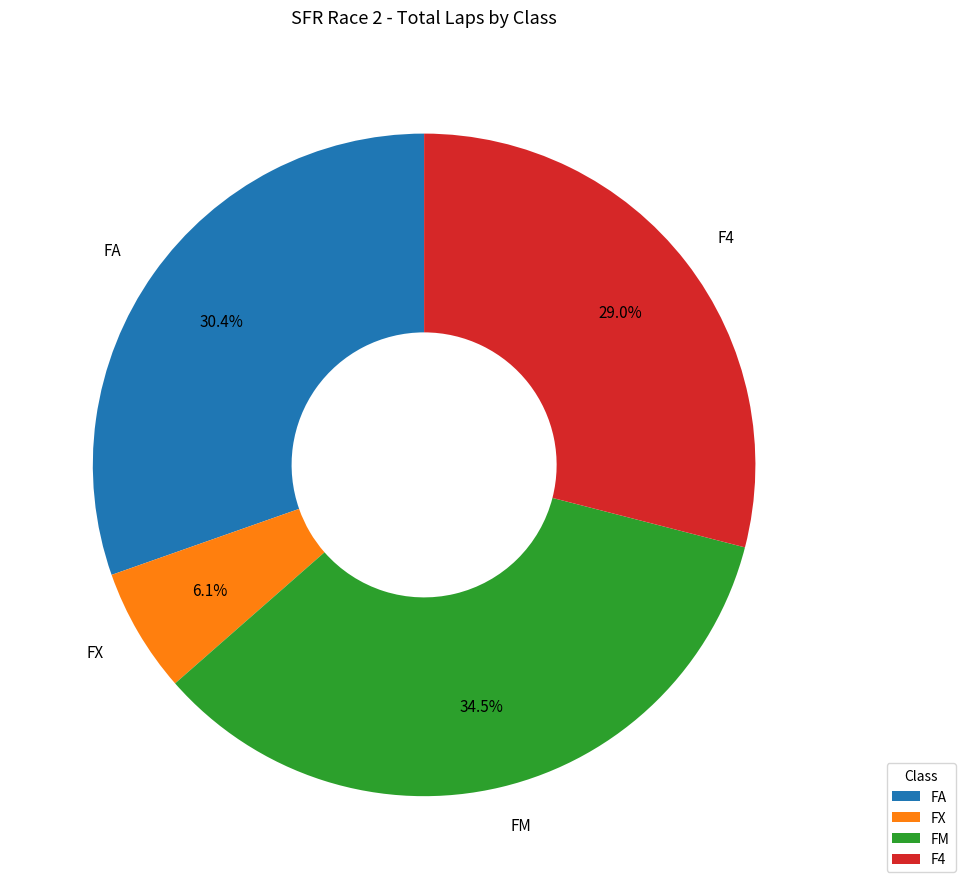

What portion of the pie excludes FM?

65.5%